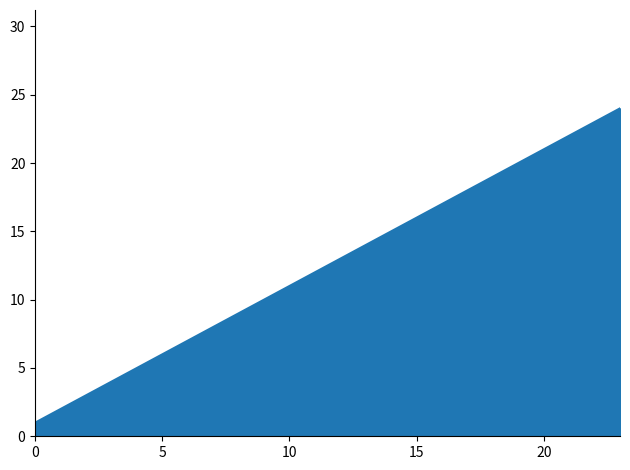

What is the difference between the maximum and minimum values?

23